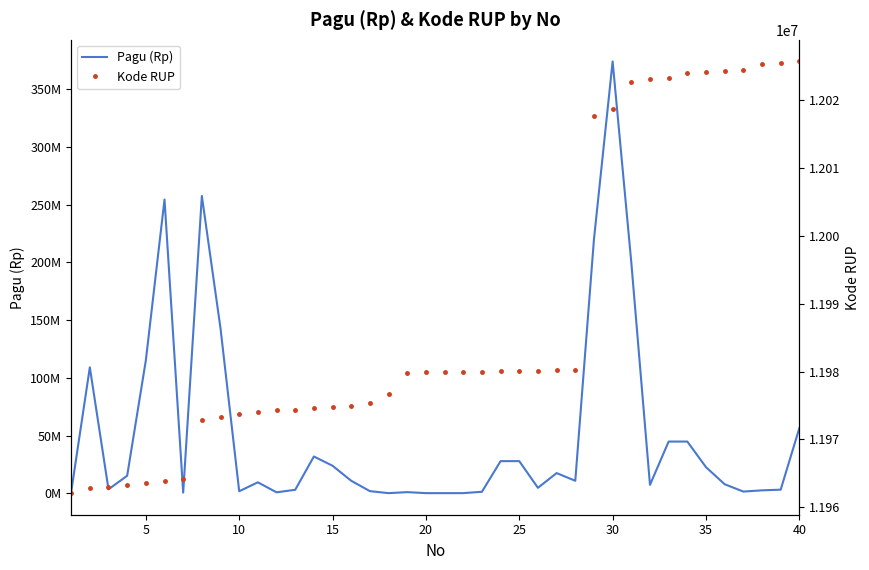

True or false: Kode RUP and Pagu (Rp) intersect in this chart.

True